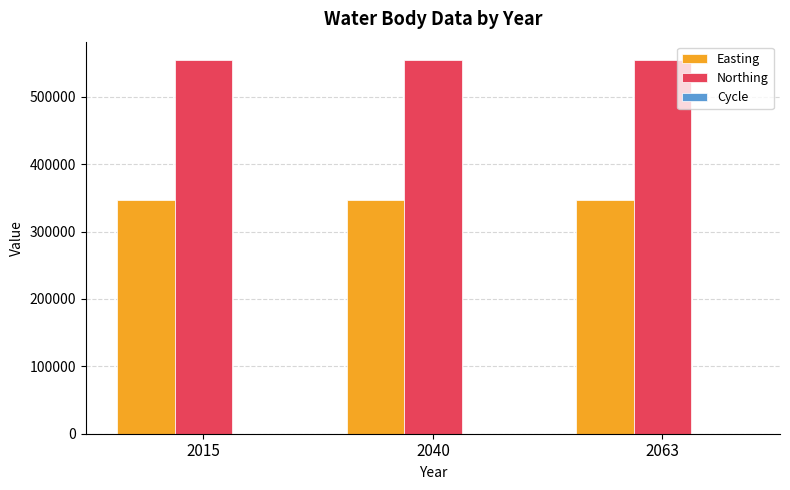

Are the bars horizontal?

No